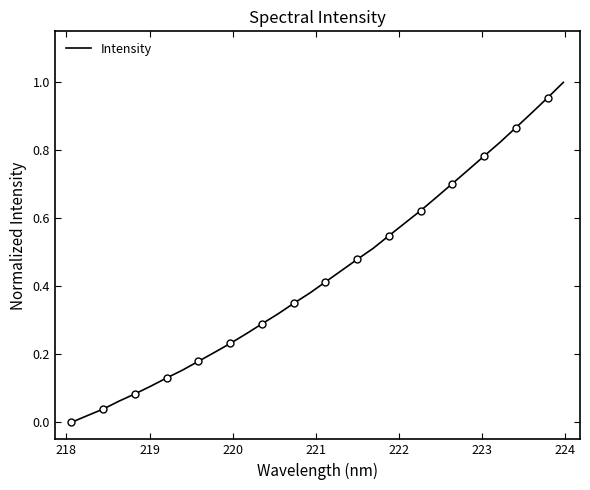

The chart shows a value of 0.2 at 14. True or false?

False